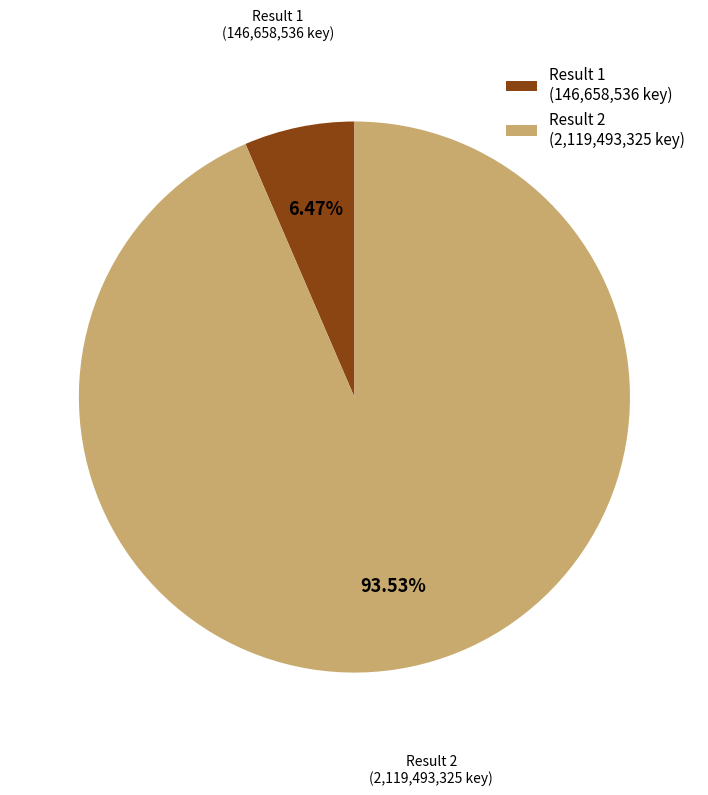

Which slice represents more than half of the pie?

Result 2